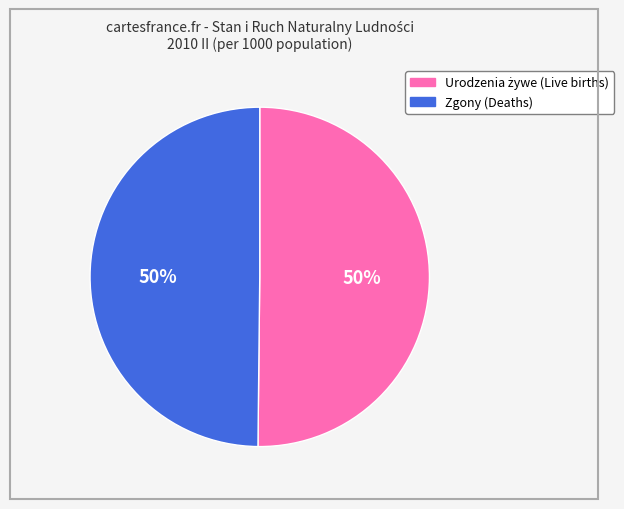

To the nearest percent, what is the average slice percentage?

50%